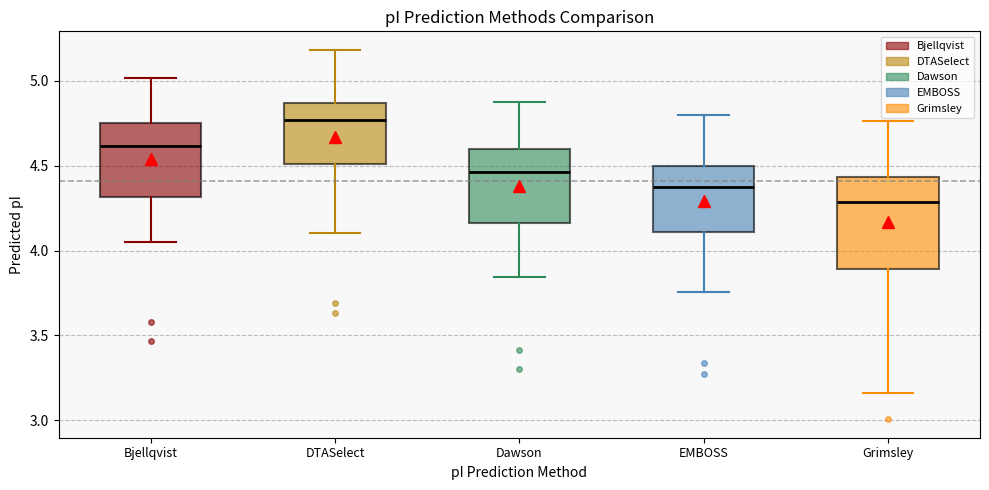

Which box's median line is the lowest?

Grimsley